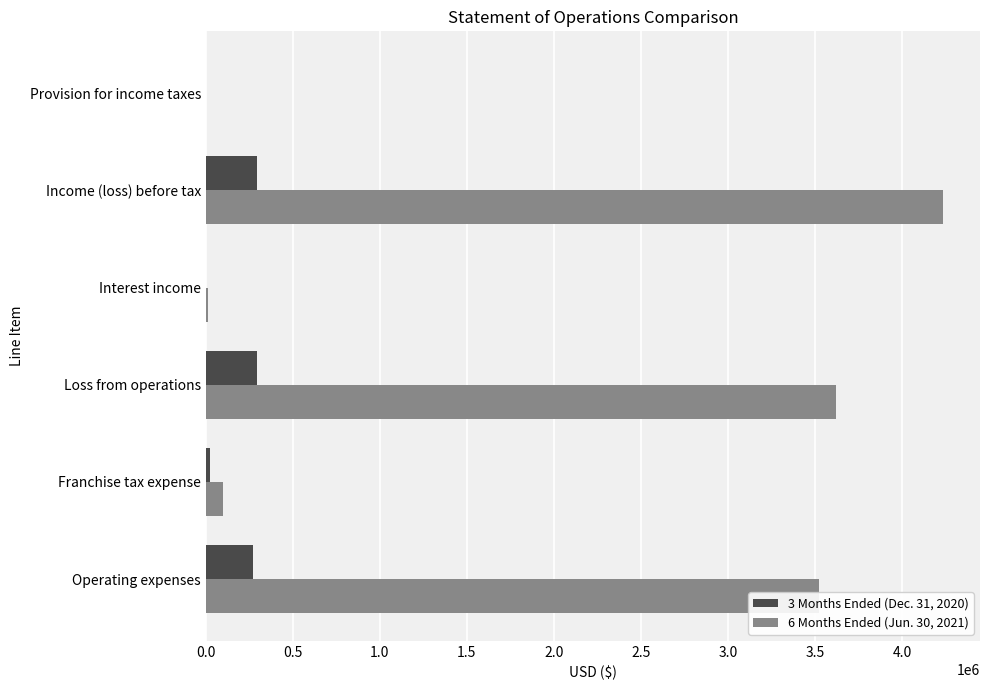

Which label corresponds to the largest value in the chart?

Income (loss) before tax